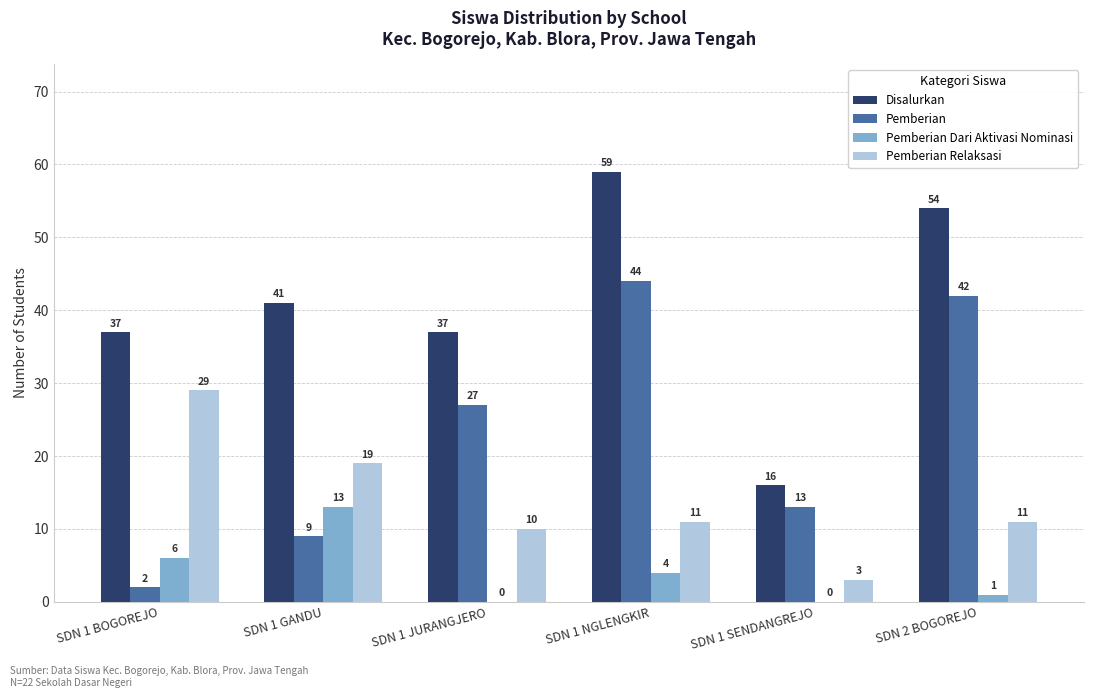

What is the total value across all series at SDN 1 JURANGJERO?

74